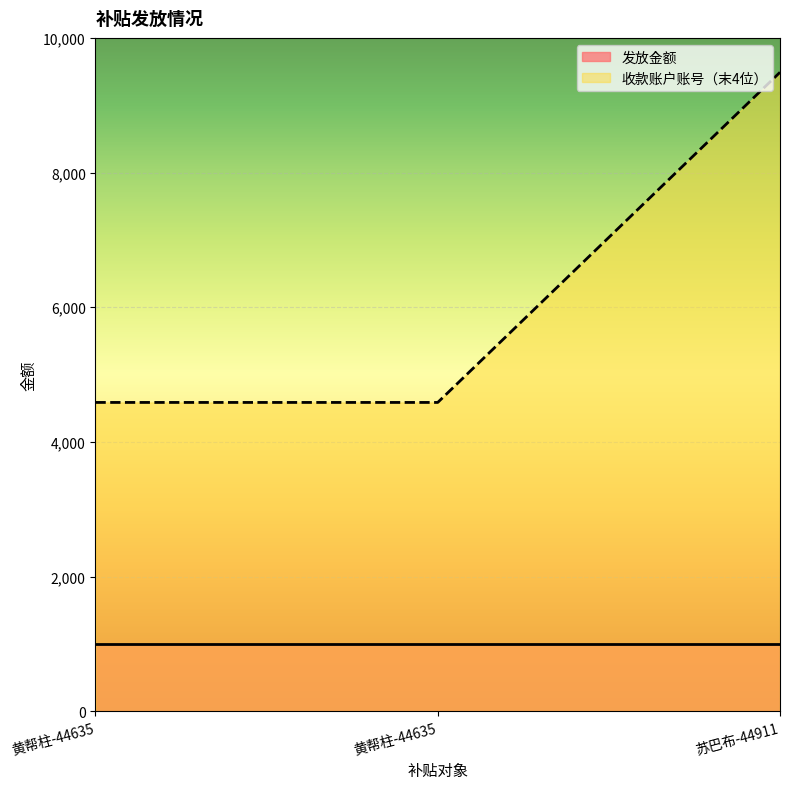

Between 苏巴布-44911 and 黄帮柱-44635, which is larger?

苏巴布-44911